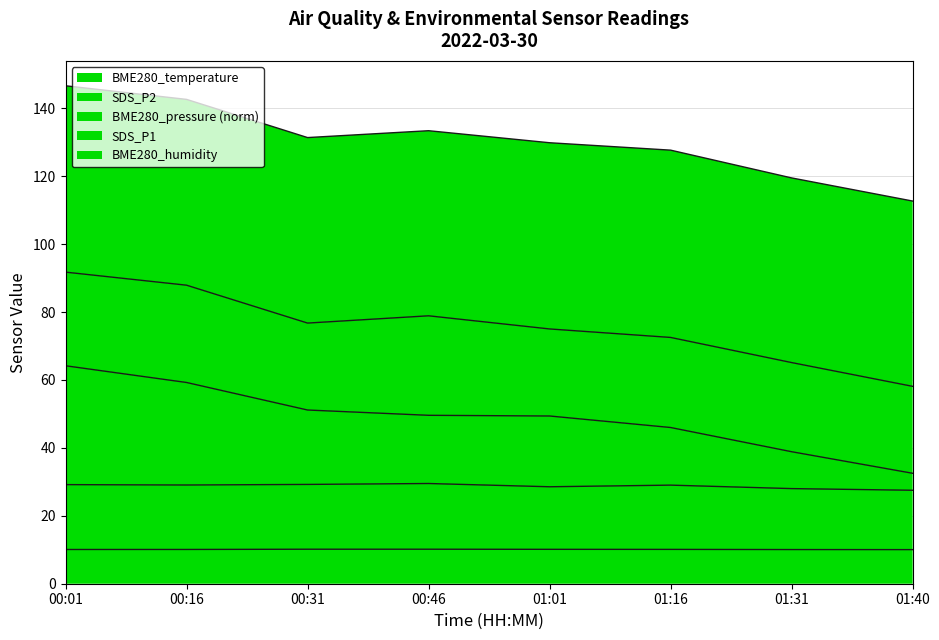

What is the difference between the second highest and second lowest values in the SDS_P2 series?

1.2